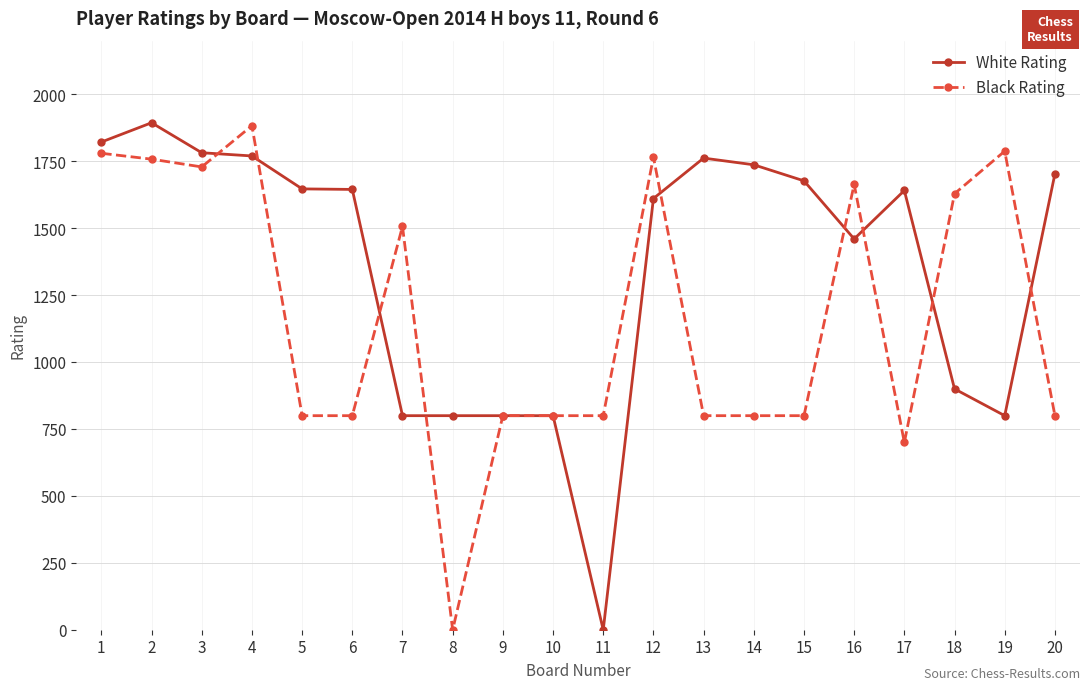

True or false: Black Rating has a value of 496 at 20.

False